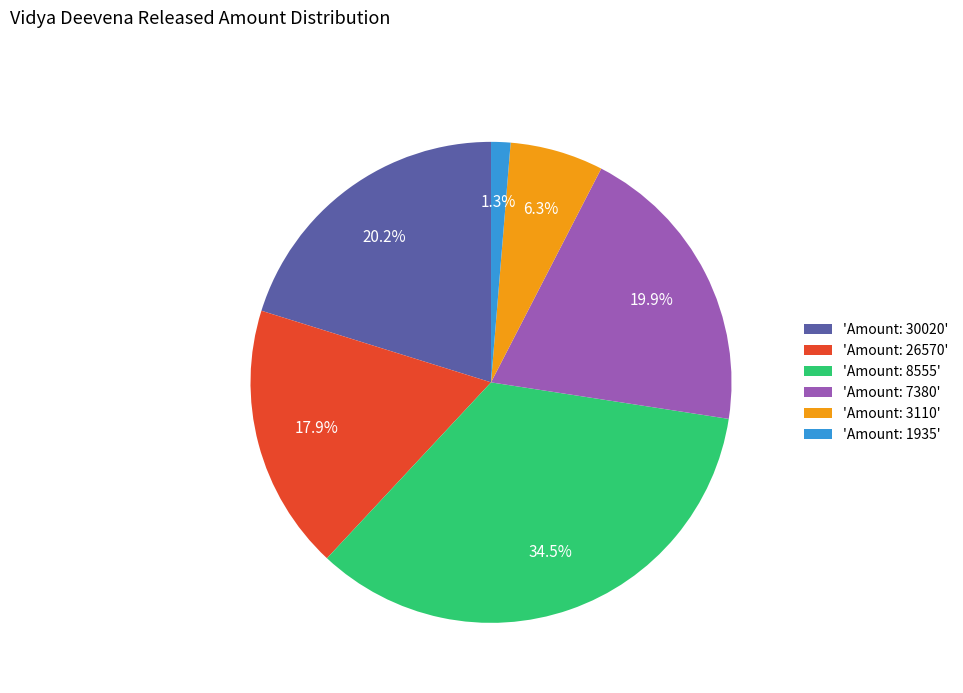

What is the largest slice in the pie chart?

'Amount: 8555'